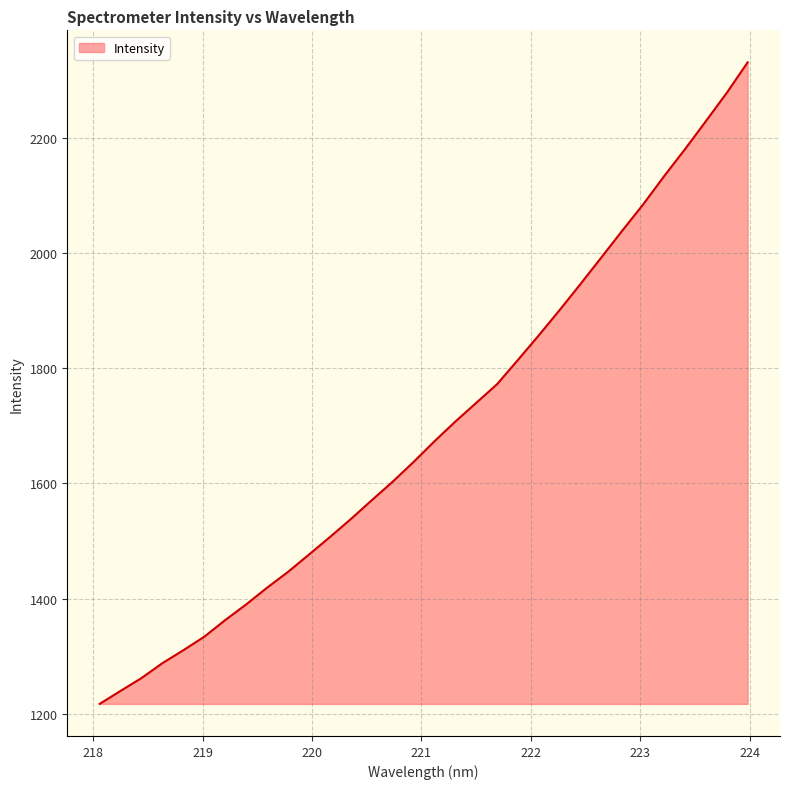

True or false: the data has more than 2 interior local peaks.

False